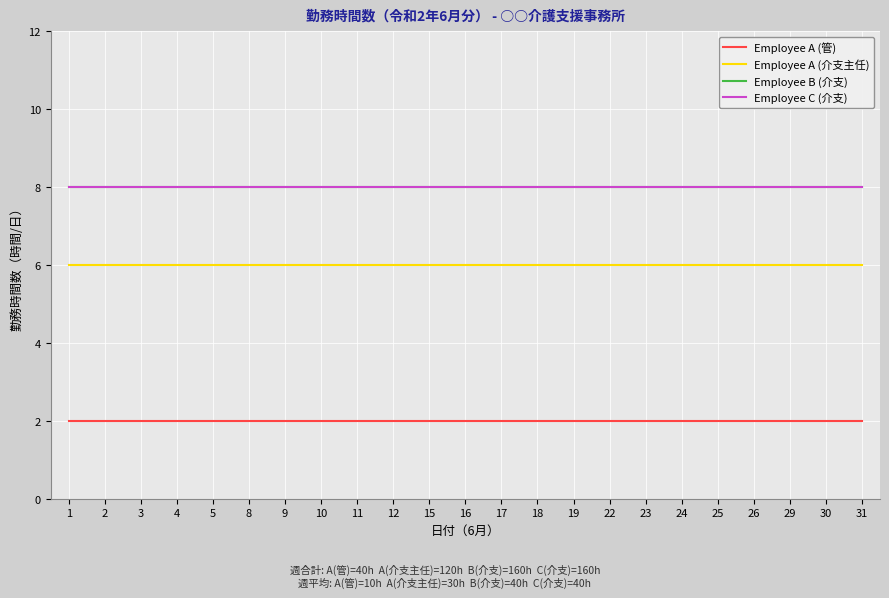

Which series has the largest total across all categories?

Employee B (介支)